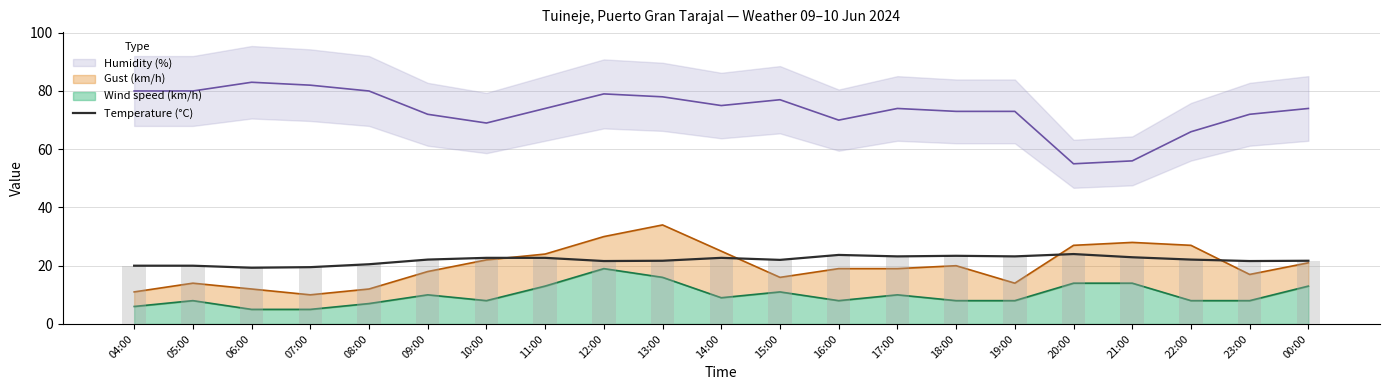

List the labels in order of value, largest first.

20:00, 16:00, 18:00, 17:00, 19:00, 21:00, 10:00, 11:00, 14:00, 09:00, 22:00, 15:00, 13:00, 00:00, 12:00, 23:00, 08:00, 04:00, 05:00, 07:00, 06:00